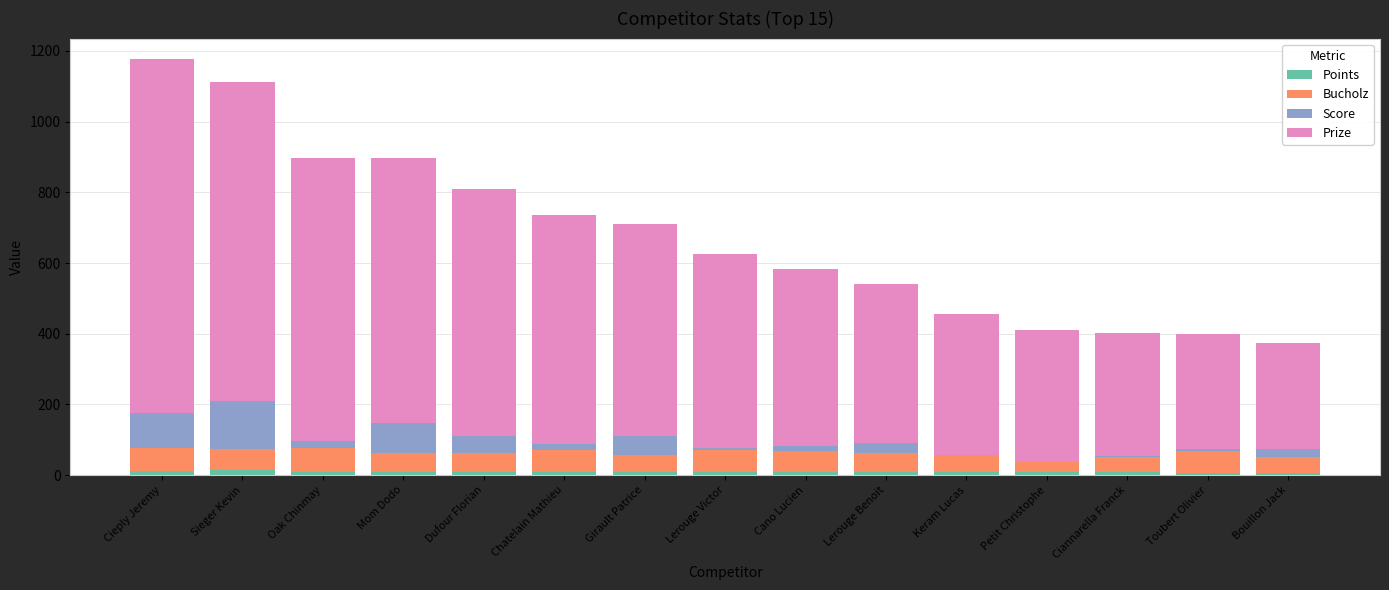

Which series has the widest spread of values?

Prize